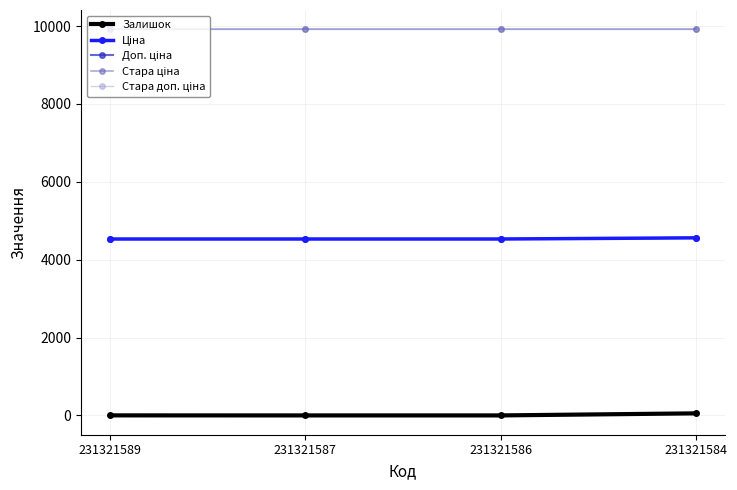

What is the highest value of the Залишок series?

55.0